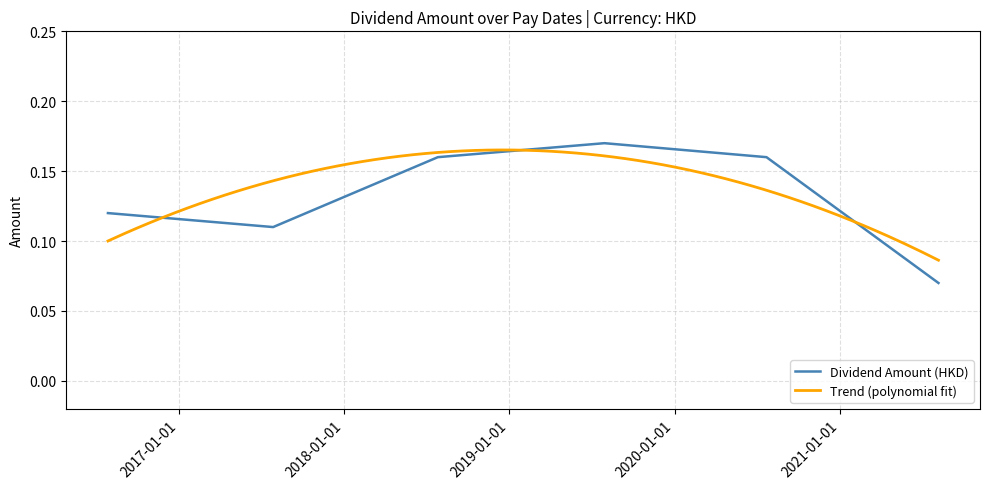

What is the difference between the maximum and second lowest values?

0.1